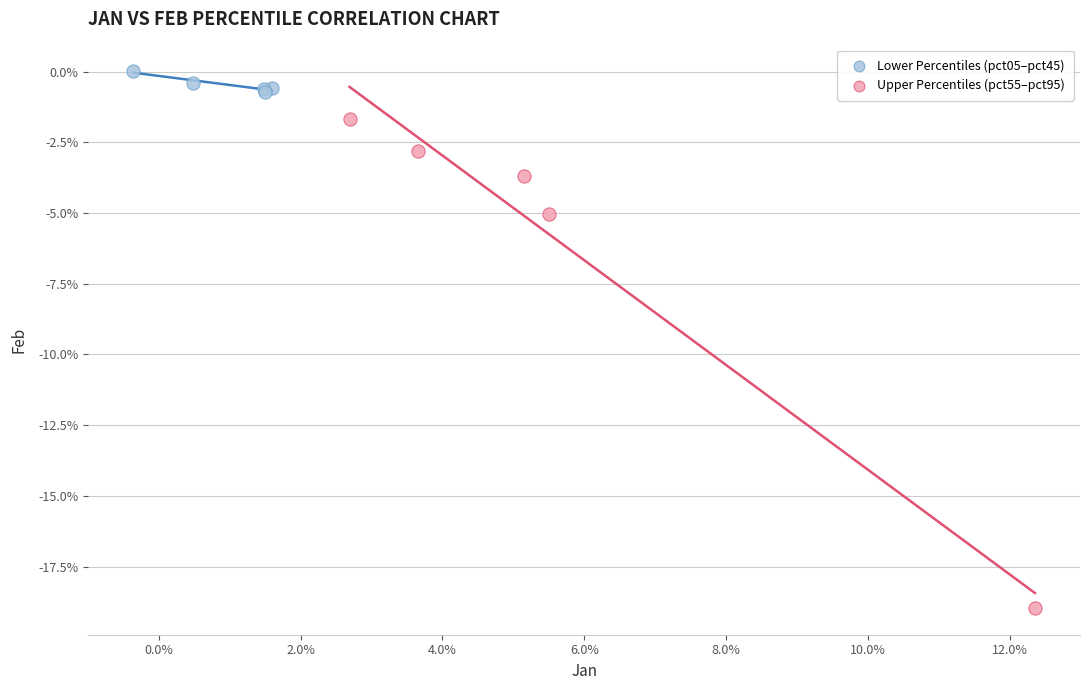

Which series contains the lowest Y value?

Upper Percentiles (pct55–pct95)